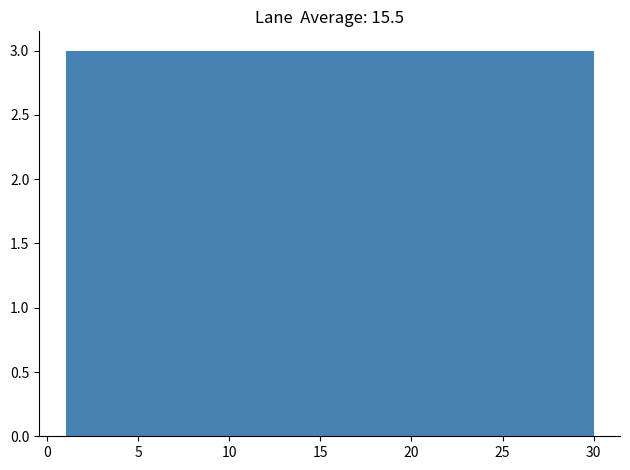

What is the height of the bar covering 15.5 to 18.4 on the x-axis? Neither the bar edges nor the heights are printed on the chart, so give them approximately, as read against the axes.

3